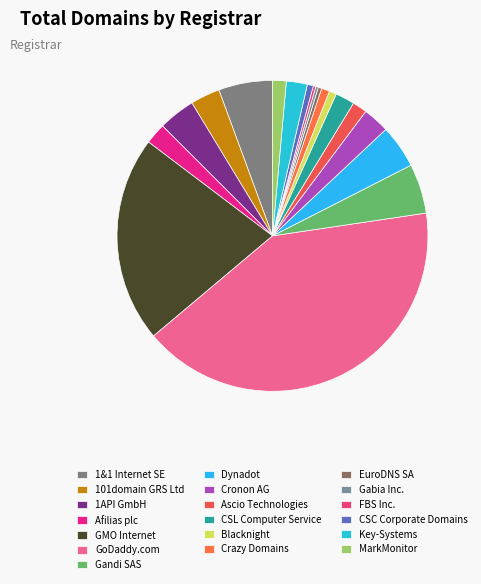

Is GoDaddy.com the majority of the pie?

No